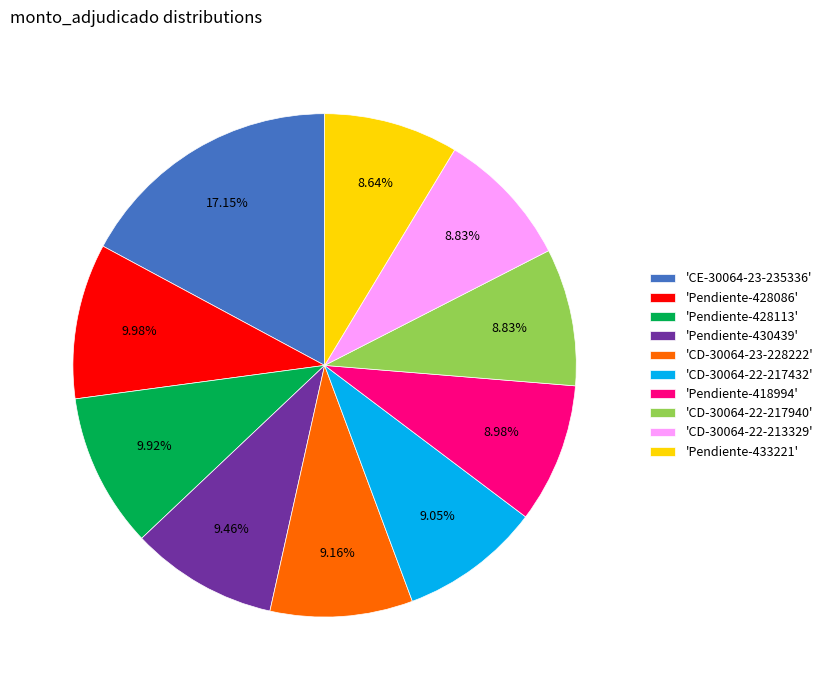

Is the sum of 'Pendiente-433221' and 'CE-30064-23-235336' greater than half?

No